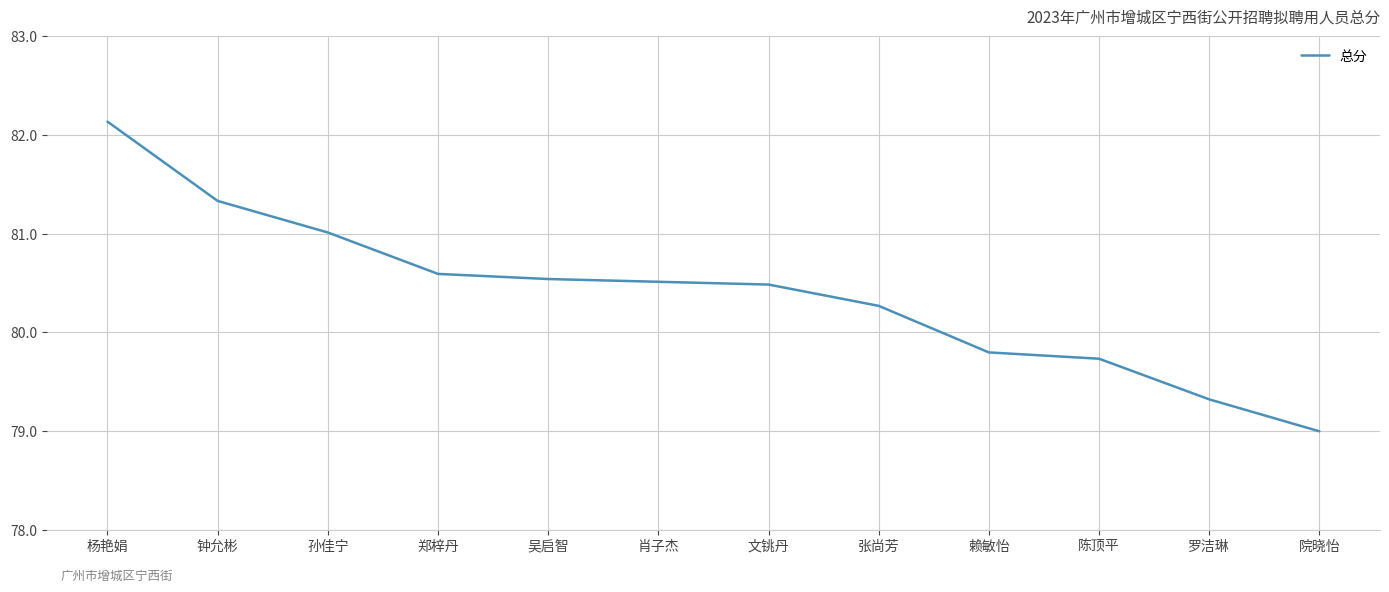

At which label does the data first exceed 80?

杨艳娟